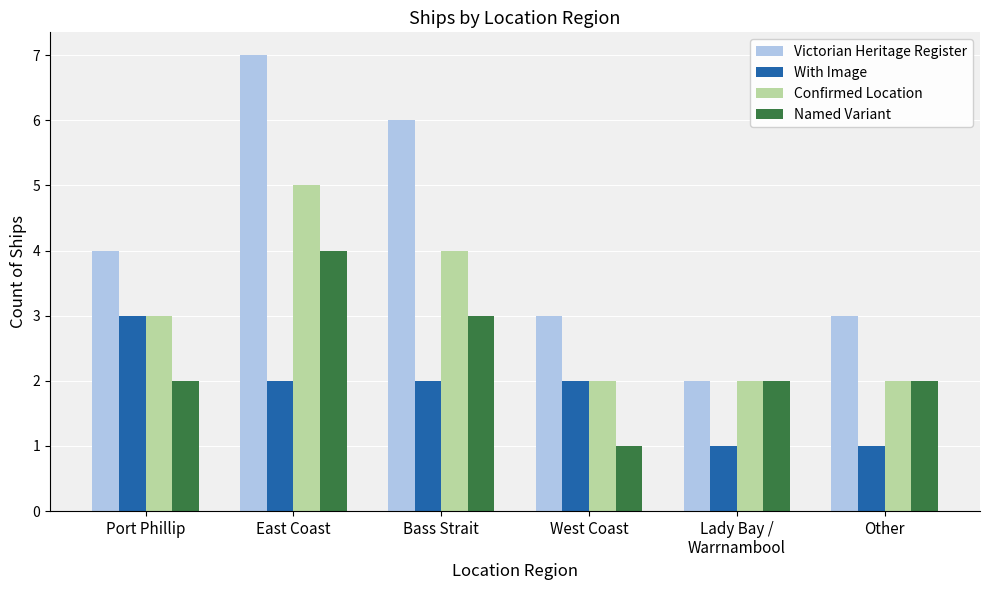

Reading left to right, list all the values displayed in this chart.

Victorian Heritage Register: 4	7	6	3	2	3
With Image: 3	2	2	2	1	1
Confirmed Location: 3	5	4	2	2	2
Named Variant: 2	4	3	1	2	2